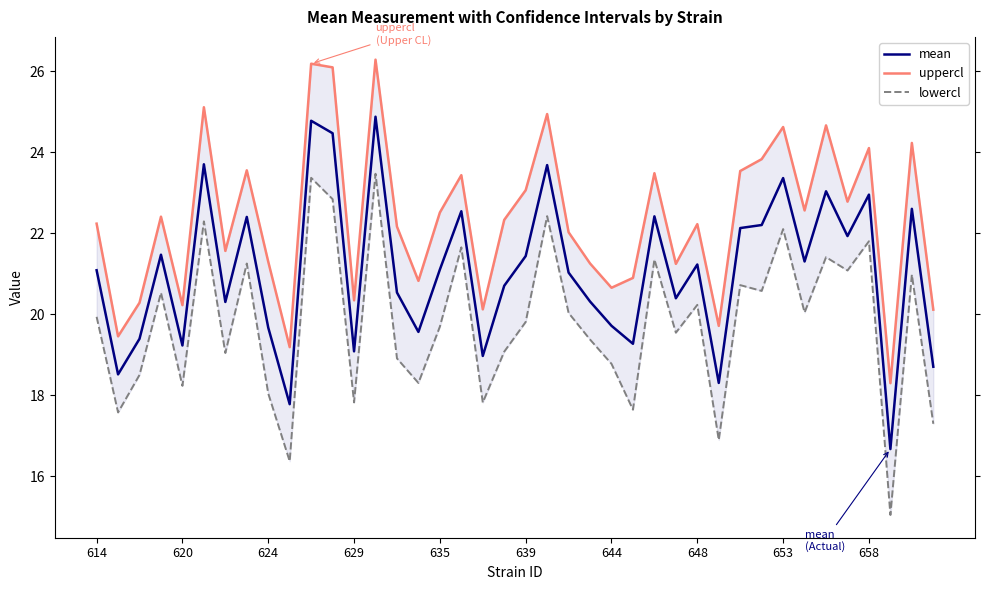

At which label does lowercl first exceed 19?

614